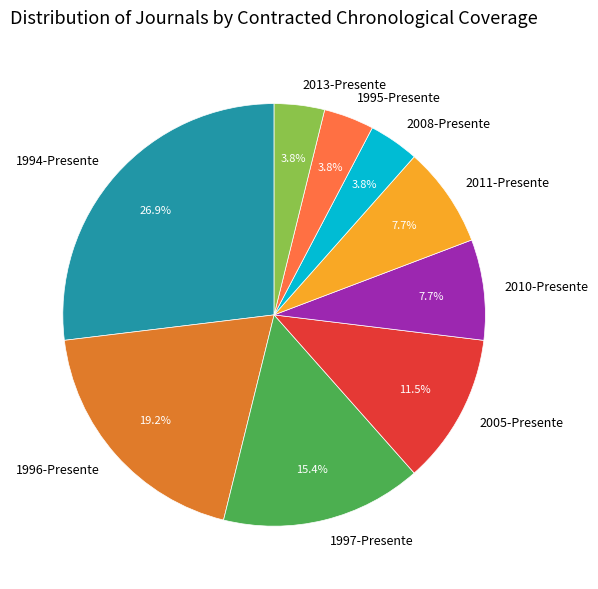

Is there a majority slice in this chart?

No